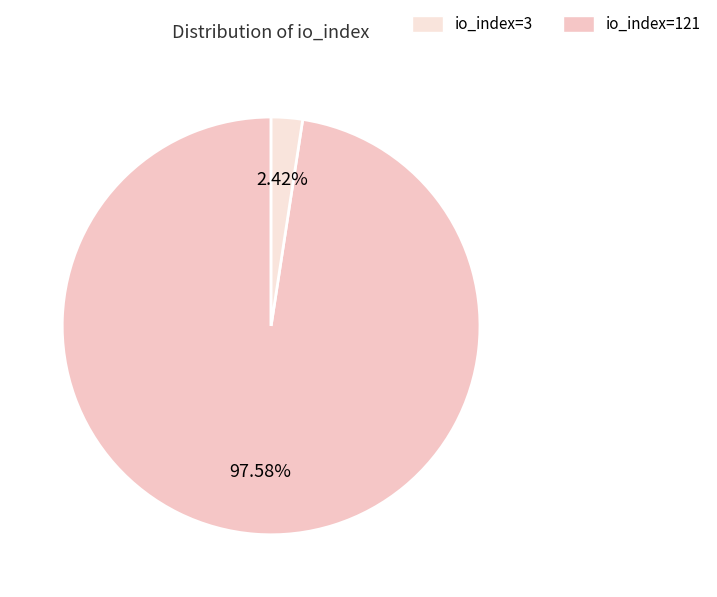

How many segments does this pie chart have?

2